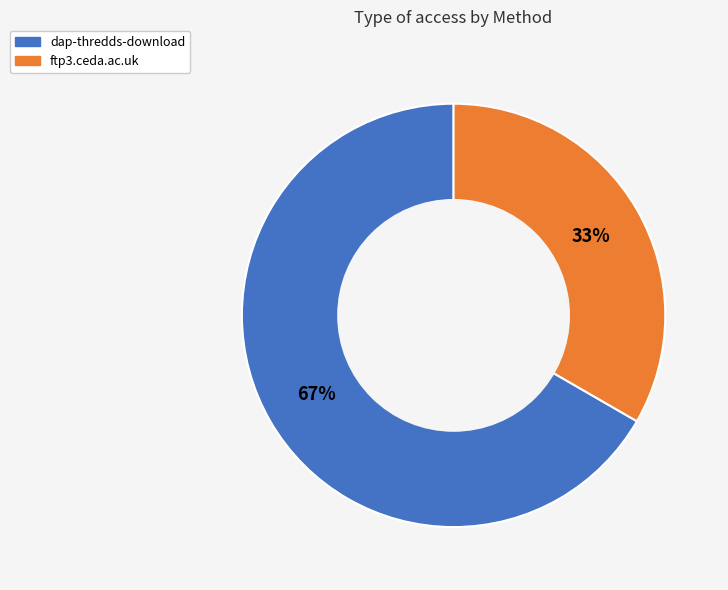

To the nearest percent, what is the combined percentage of dap-thredds-download and ftp3.ceda.ac.uk?

100%